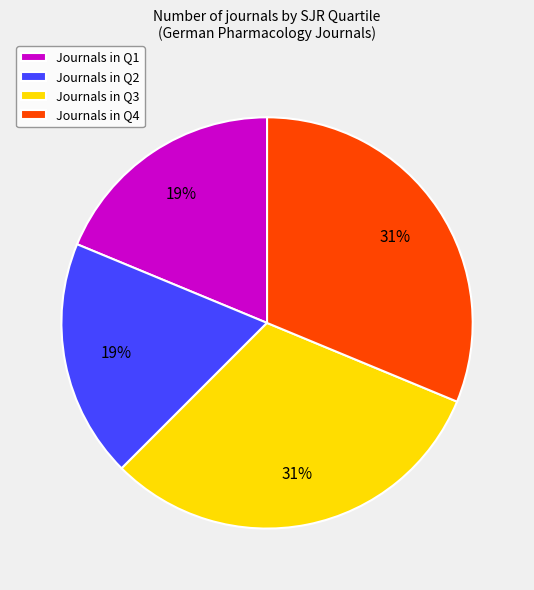

Combined, do Journals in Q1 and Journals in Q2 account for over 50%?

No